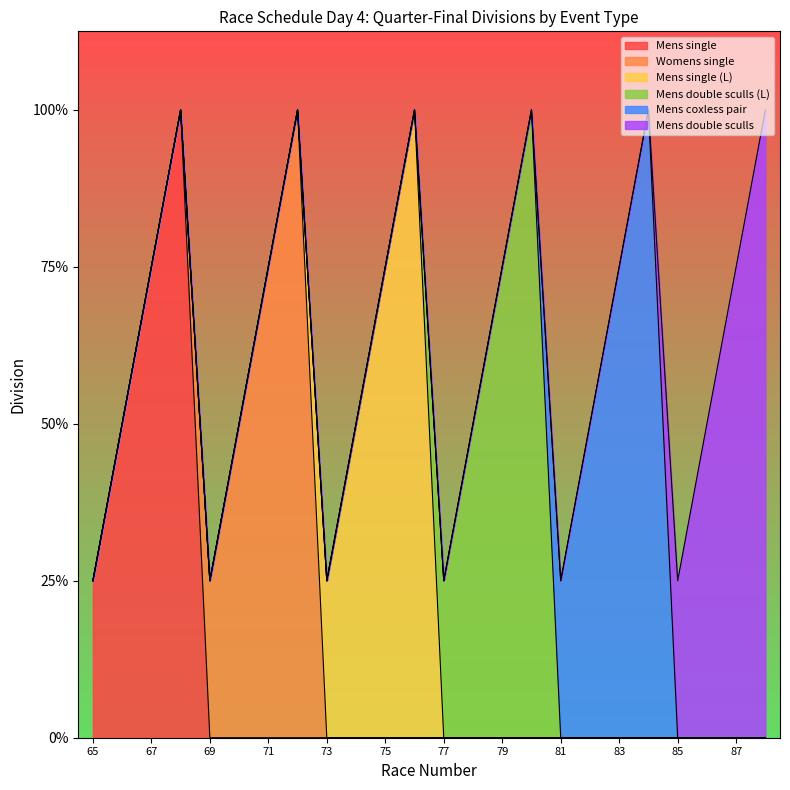

List the series in order of their peak value, highest first.

Mens single, Womens single, Mens single (L), Mens double sculls (L), Mens coxless pair, Mens double sculls